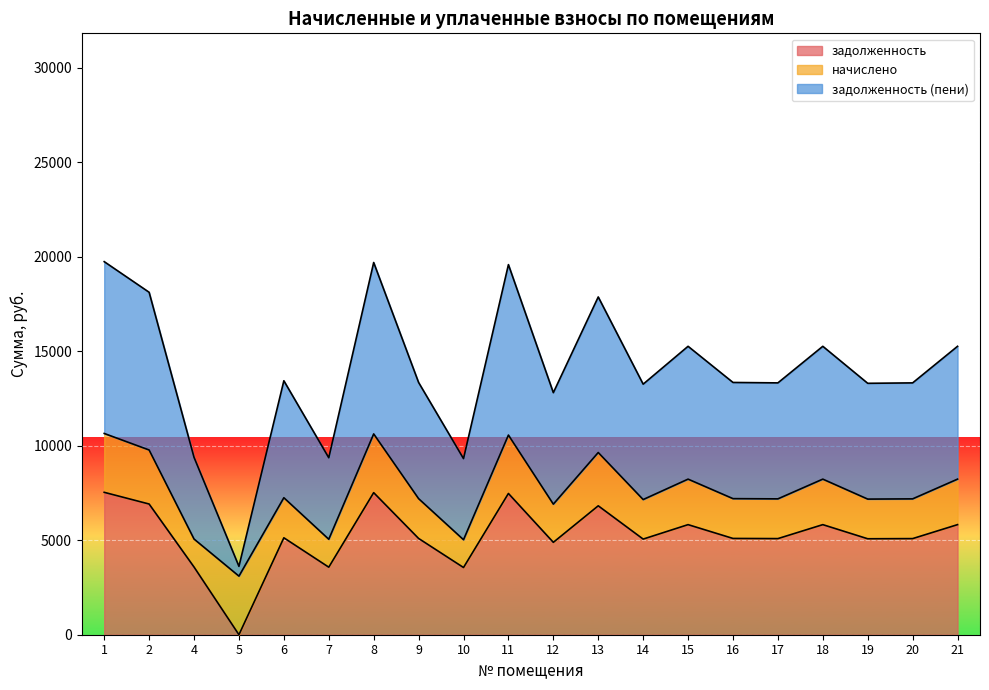

The задолженность series shows 5117.2 at 7. True or false?

False